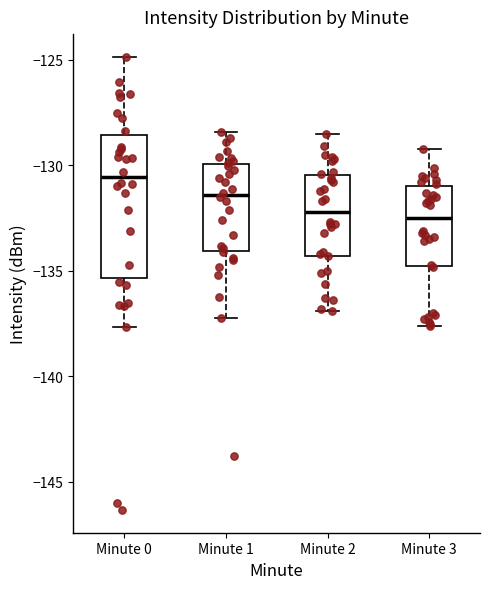

Reading left to right, transcribe this box plot: for each box, give where its median line is, the range the box spans, and where its two whiskers end, as read against the y-axis. The values are not printed on the chart, so give them approximately, as read against the axis.

Minute 0: median -130.5, box -135.5 to -128.5, whiskers -137.5 to -125.0
Minute 1: median -131.5, box -134.0 to -130.0, whiskers -137.0 to -128.5
Minute 2: median -132.0, box -134.5 to -130.5, whiskers -137.0 to -128.5
Minute 3: median -132.5, box -135.0 to -131.0, whiskers -137.5 to -129.0